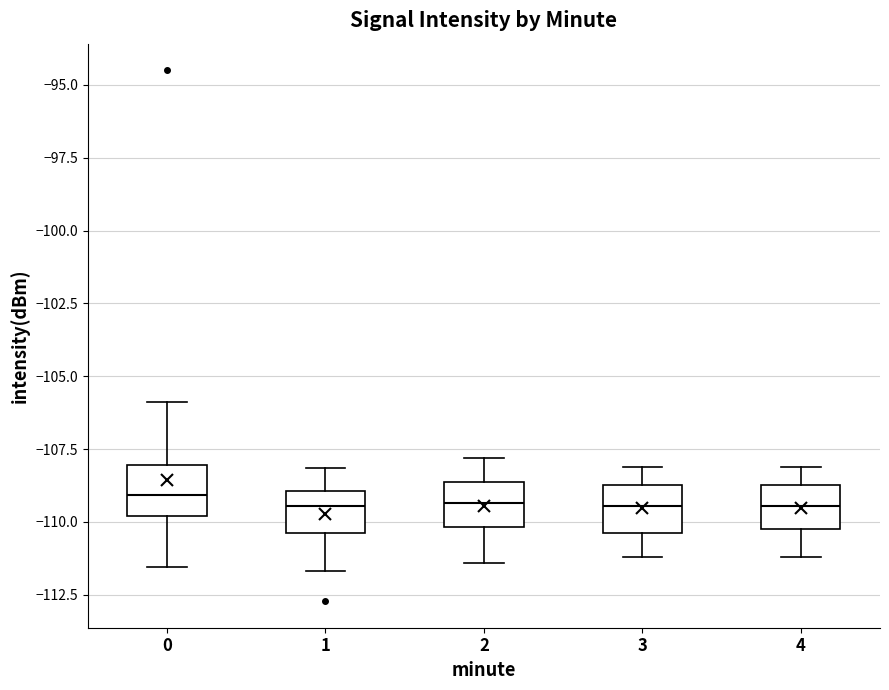

Reading left to right, transcribe this box plot: for each box, give where its median line is, the range the box spans, and where its two whiskers end, as read against the y-axis. The values are not printed on the chart, so give them approximately, as read against the axis.

0: median -109.0, box -110.0 to -108.0, whiskers -111.5 to -106.0
1: median -109.5, box -110.5 to -109.0, whiskers -111.5 to -108.0
2: median -109.5, box -110.0 to -108.5, whiskers -111.5 to -108.0
3: median -109.5, box -110.5 to -108.5, whiskers -111.0 to -108.0
4: median -109.5, box -110.0 to -108.5, whiskers -111.0 to -108.0